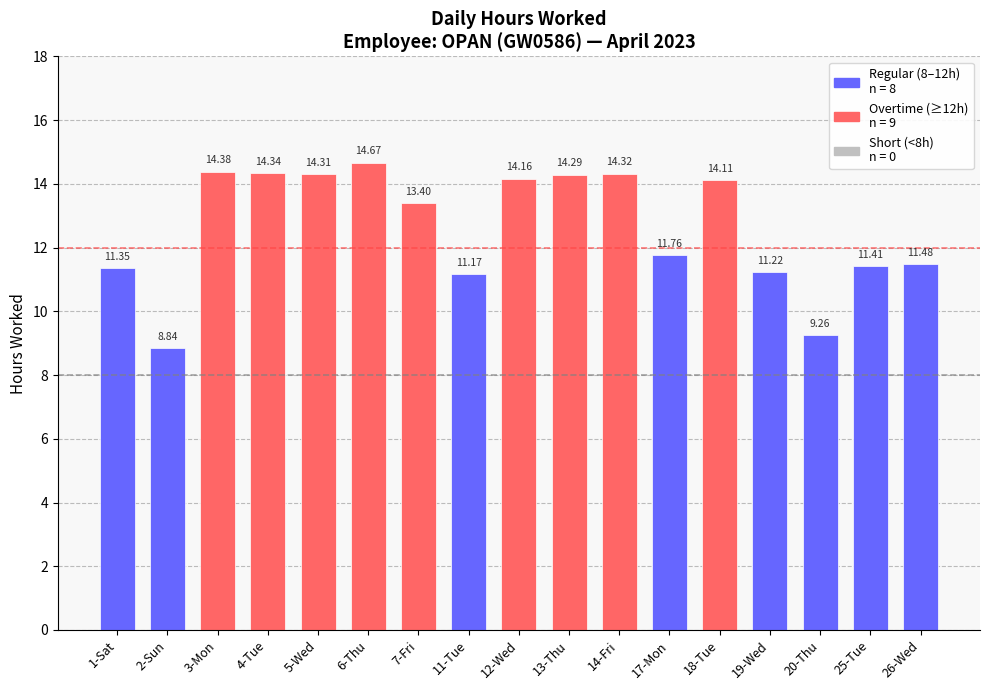

Which has a higher value, 5-Wed or 2-Sun?

5-Wed